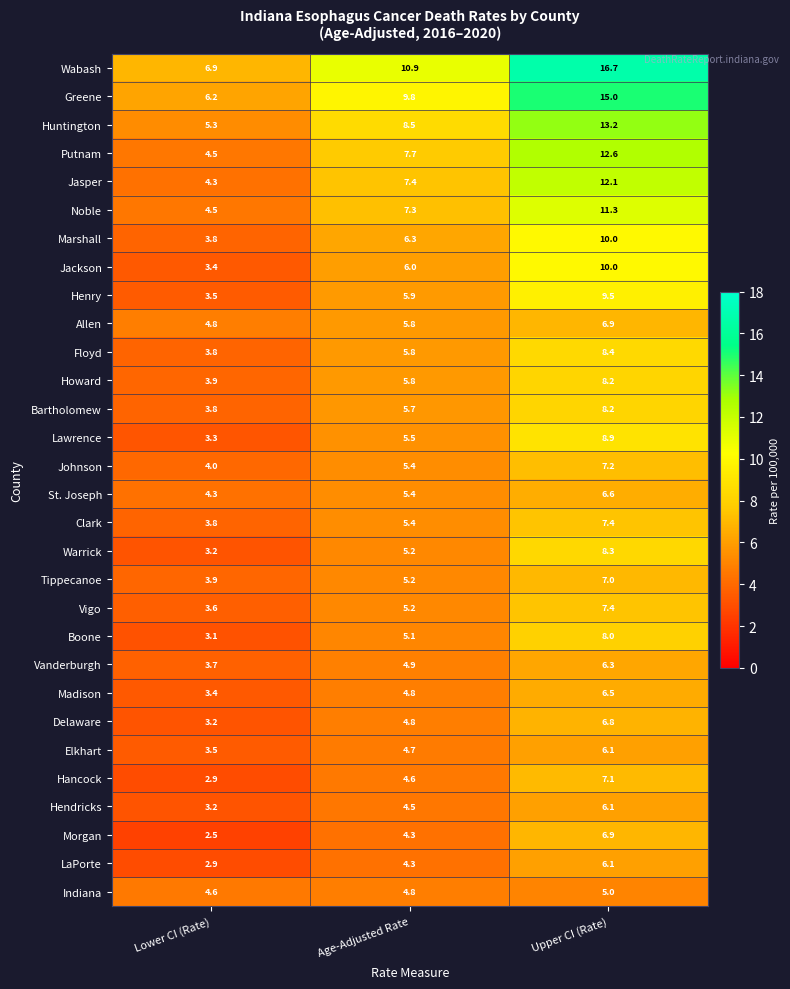

What is the difference between the second highest and minimum values in the Noble series?

2.8